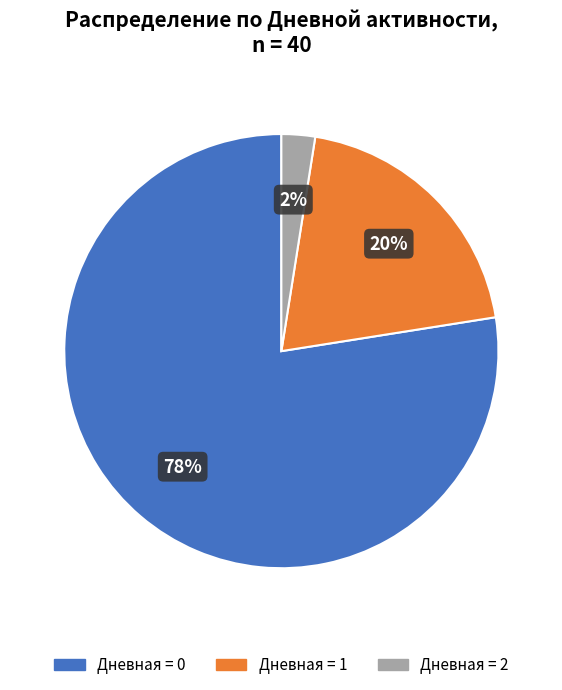

Is there any slice that represents more than half of the pie?

Yes